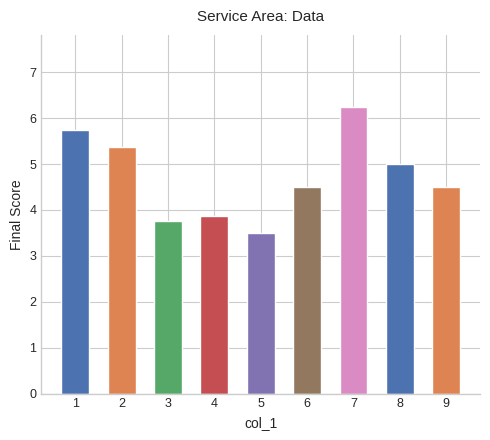

What is the difference between the second highest and second lowest values?

2.0